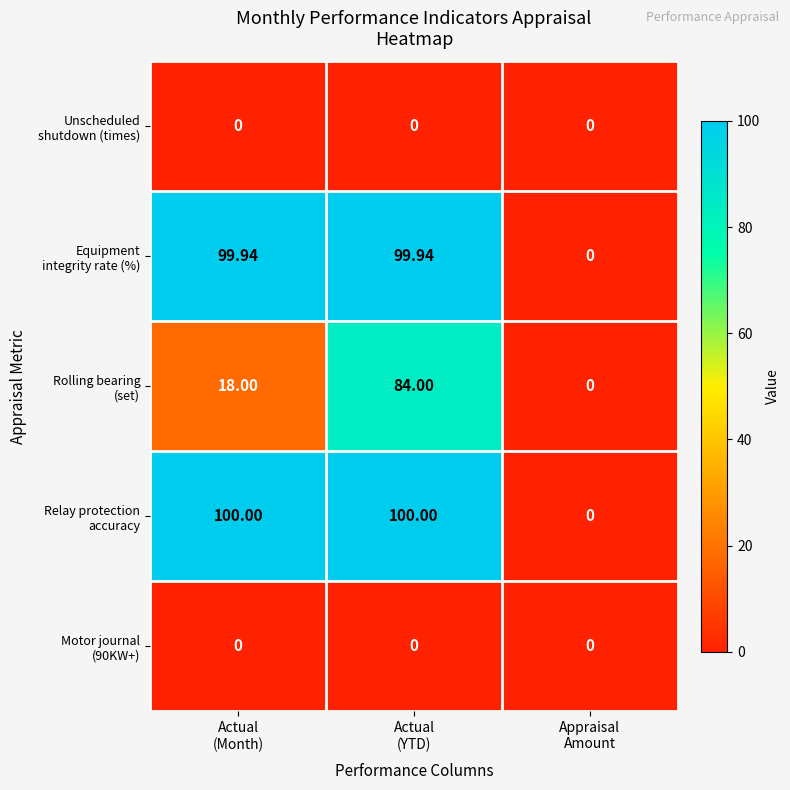

What is the difference between the highest and lowest values at Actual
(YTD)?

100.0